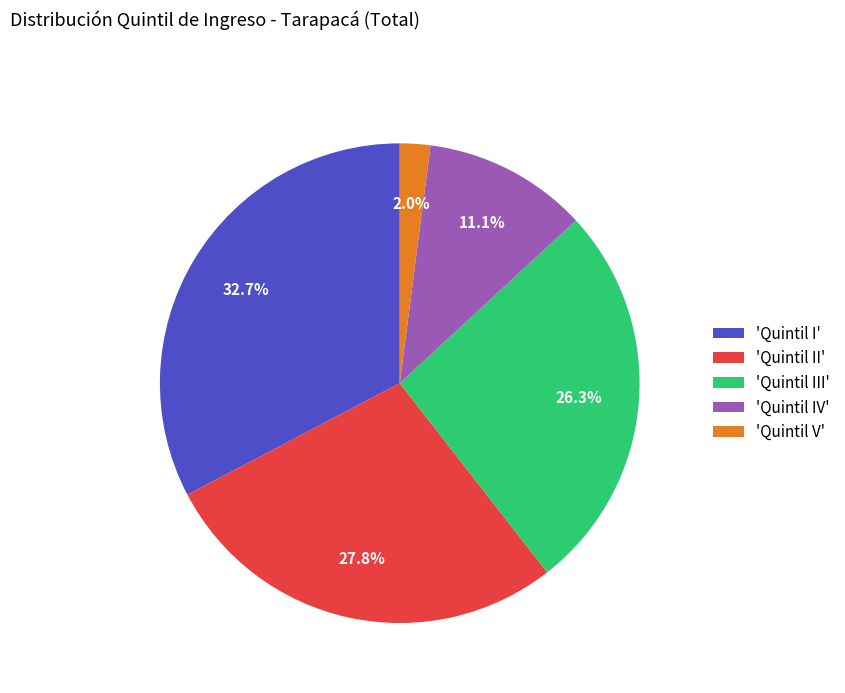

What is the largest slice in the pie chart?

'Quintil I'